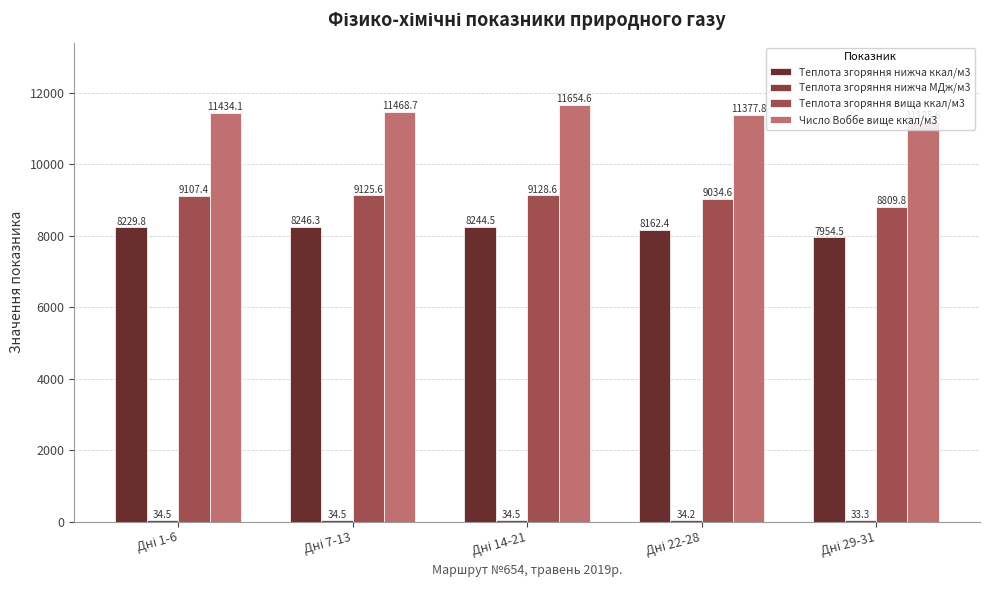

What position from the right is Дні 14-21?

3